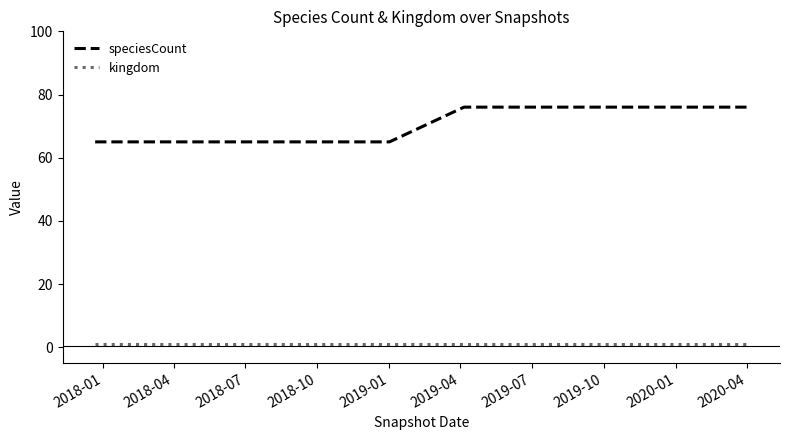

Rank the series by their maximum value, from highest to lowest.

speciesCount, kingdom